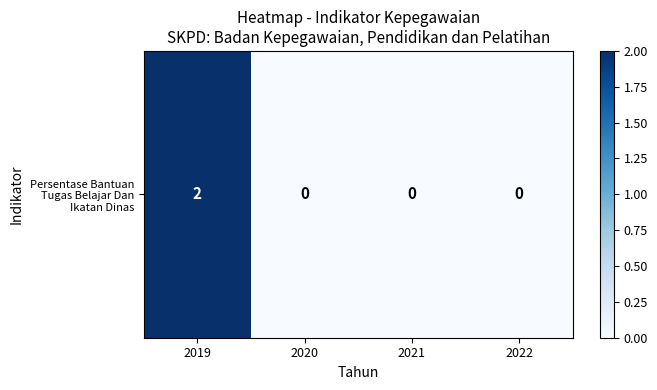

Which label corresponds to the largest value in the chart?

2019